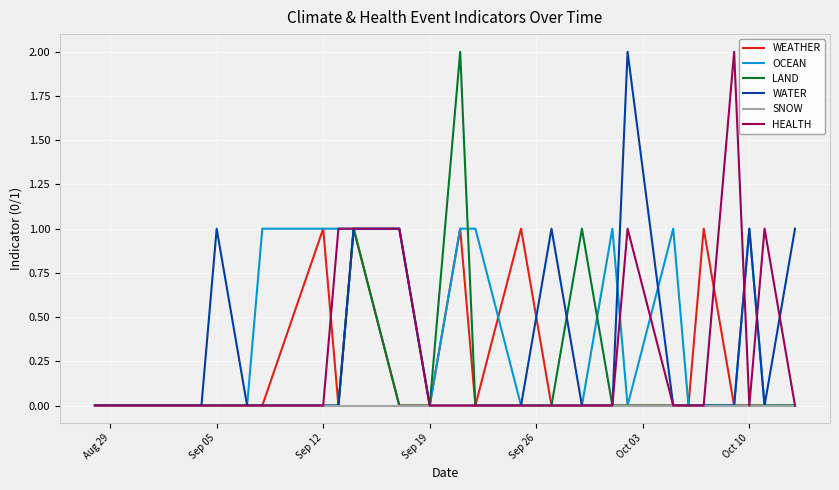

The value of OCEAN at Sep 19 is 0. True or false?

True